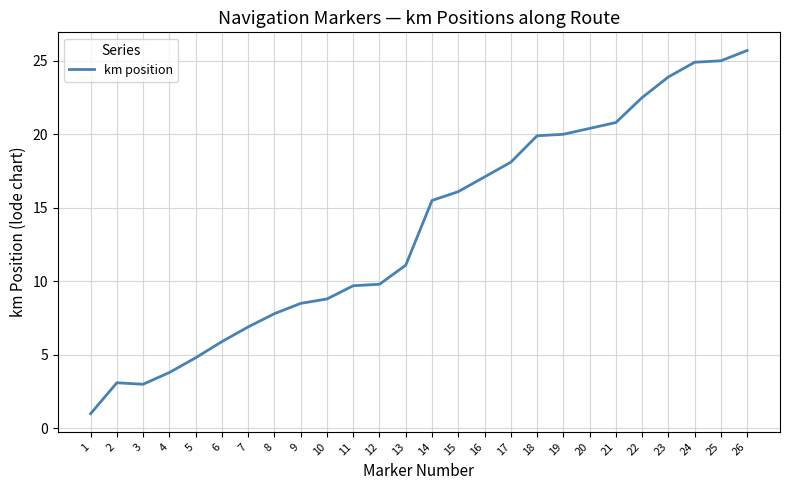

Approximately how many times larger is the value at 4 compared to 2?

1.2